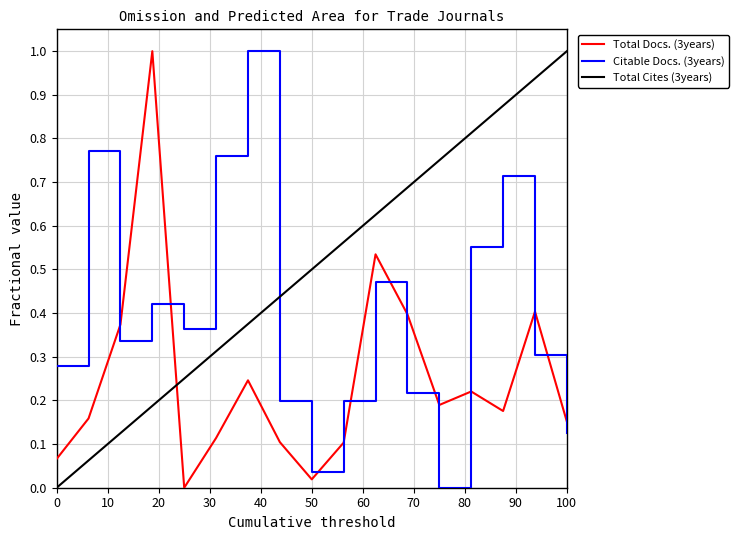

True or false: Citable Docs. (3years) and Total Docs. (3years) cross at least once.

True